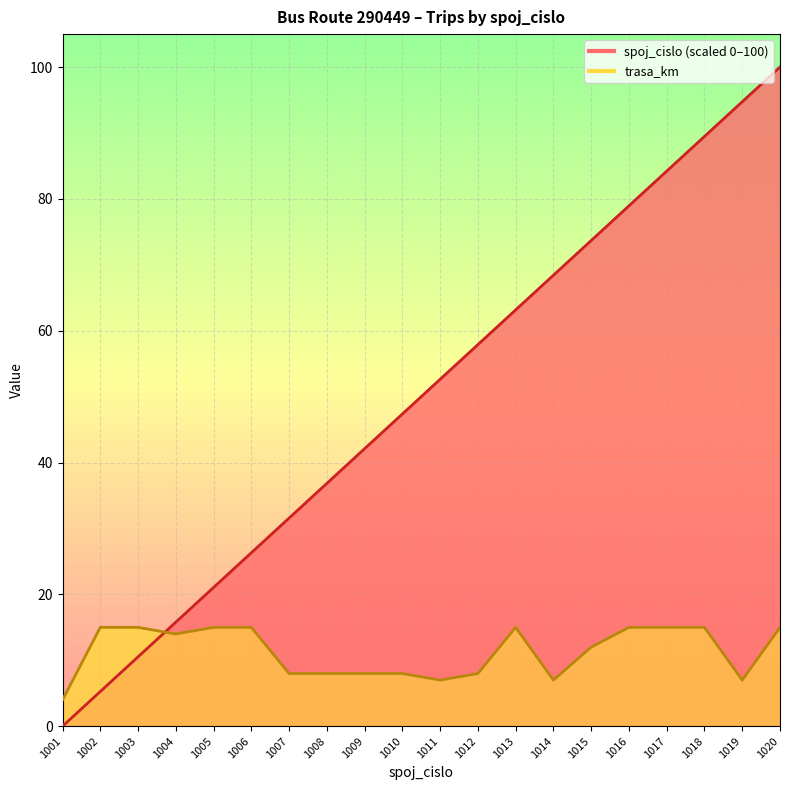

List the series in order of their overall mean, lowest first.

trasa_km, spoj_cislo